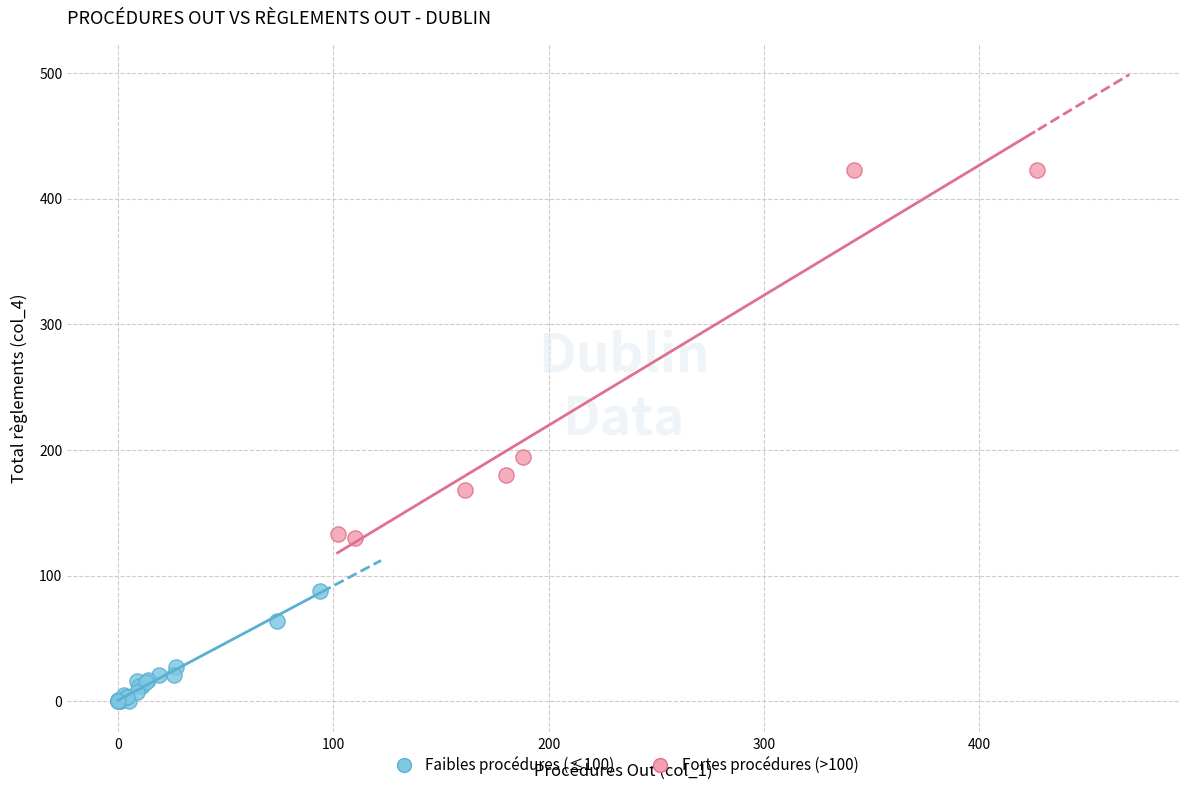

Which series has the widest spread of Y values?

Fortes procédures (>100)